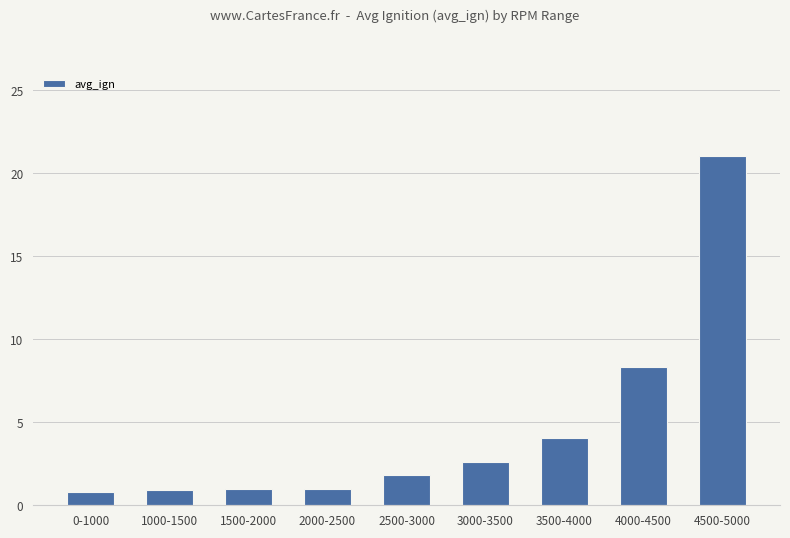

Count the number of data series in this chart.

1